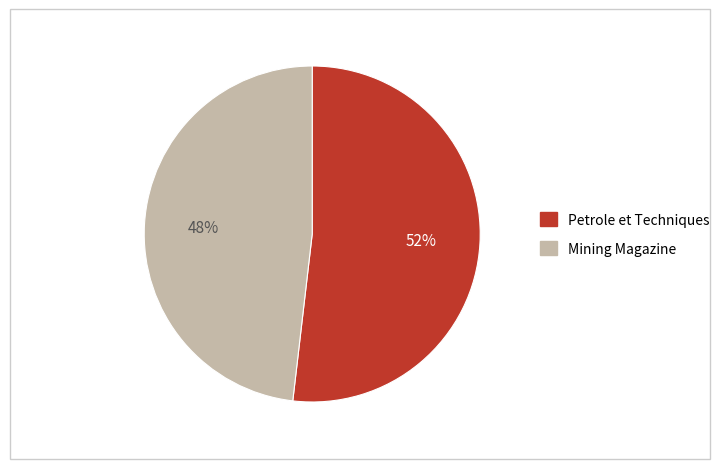

Which category has the smallest portion of the pie?

Mining Magazine